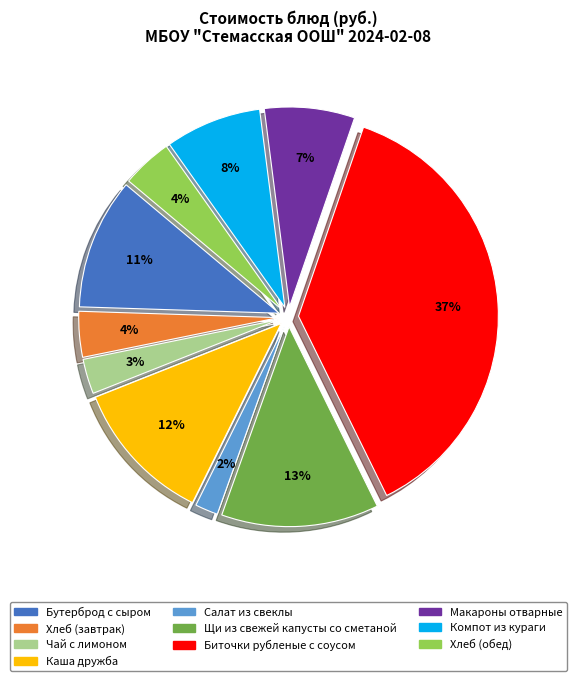

Which has a higher value, Щи из свежей капусты со сметаной or Компот из кураги?

Щи из свежей капусты со сметаной